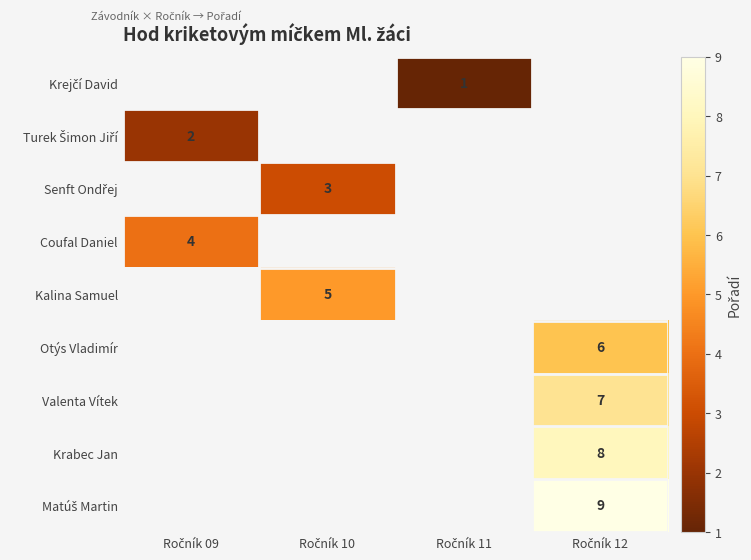

What is the smallest value displayed?

1.0